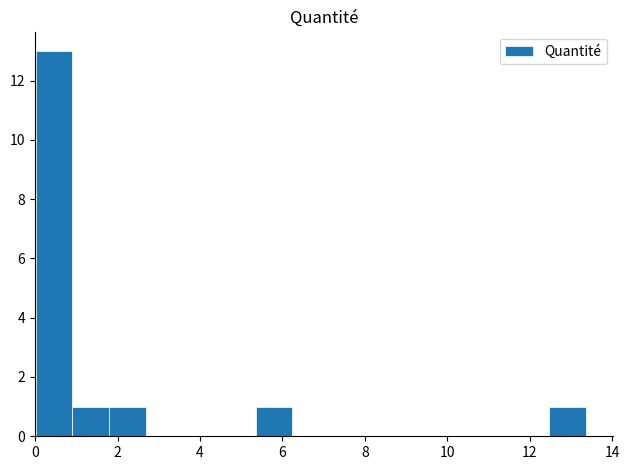

Reading left to right, list every bar in this chart as the range it spans on the x-axis followed by its height. Neither the bar edges nor the heights are printed on the chart, so give them approximately, as read against the axes.

0.0 to 1.0: 13
1.0 to 1.8: 1
1.8 to 2.6: 1
2.6 to 3.6: 0
3.6 to 4.4: 0
4.4 to 5.4: 0
5.4 to 6.2: 1
6.2 to 7.2: 0
7.2 to 8.0: 0
8.0 to 9.0: 0
9.0 to 9.8: 0
9.8 to 10.6: 0
10.6 to 11.6: 0
11.6 to 12.4: 0
12.4 to 13.4: 1